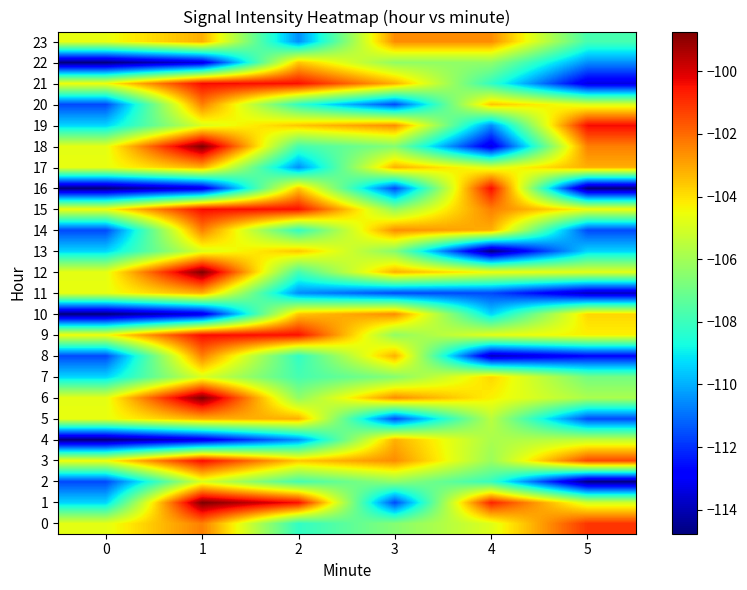

What is the maximum value shown in the chart?

-98.7